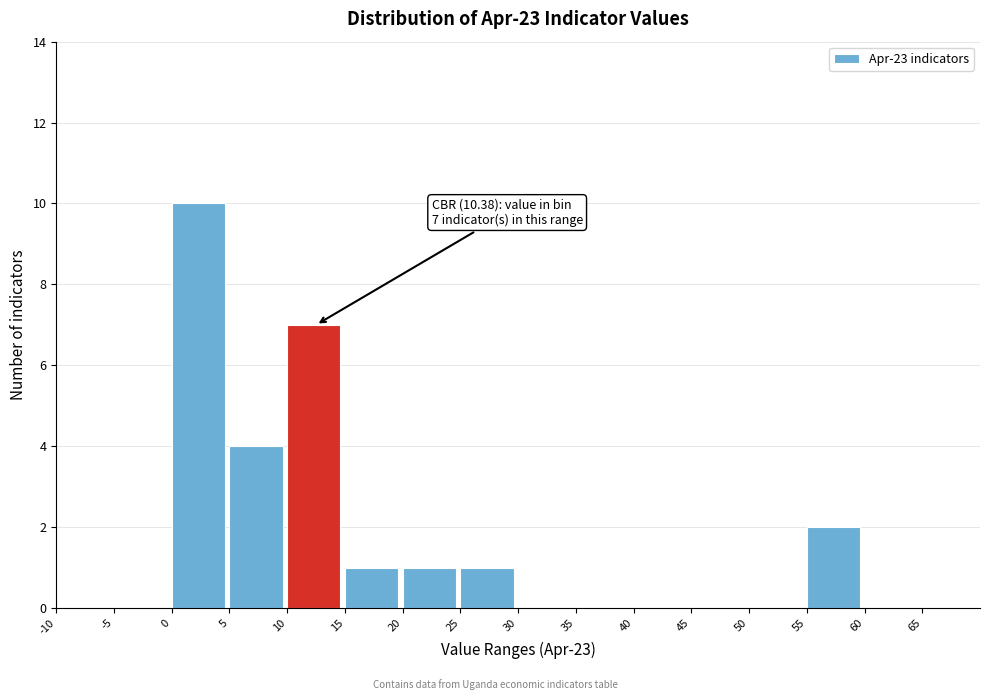

Over which range of the x-axis is the bar tallest?

0 to 5